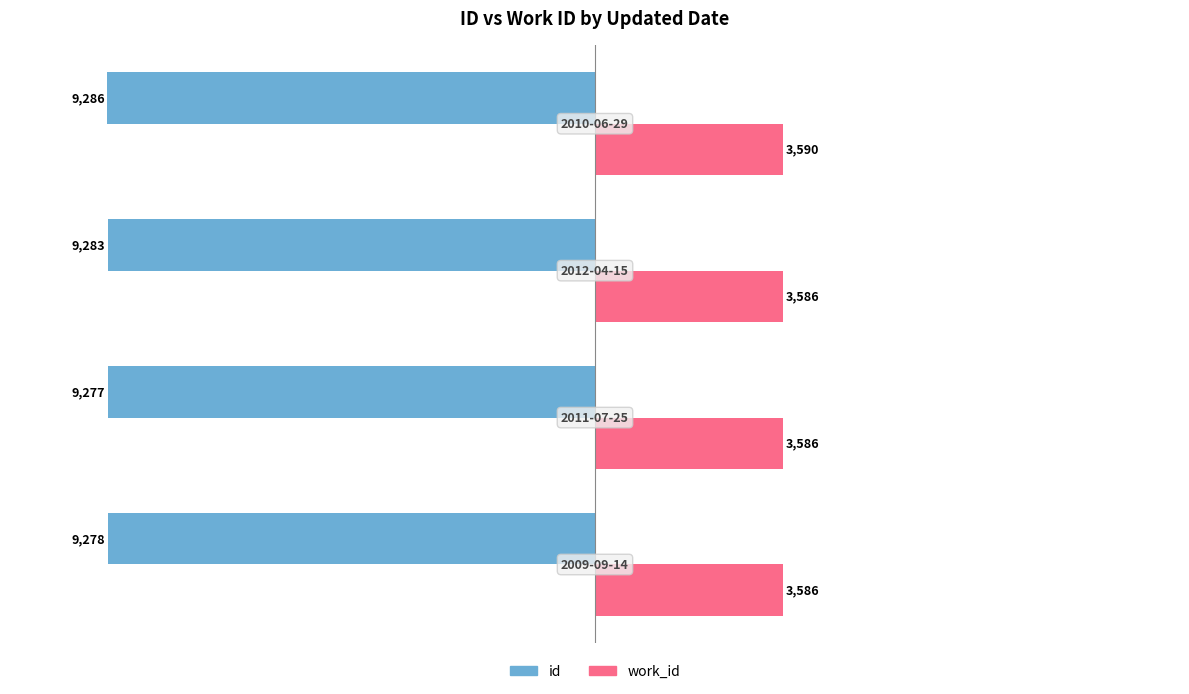

Rank the series by their average value, from lowest to highest.

id, work_id